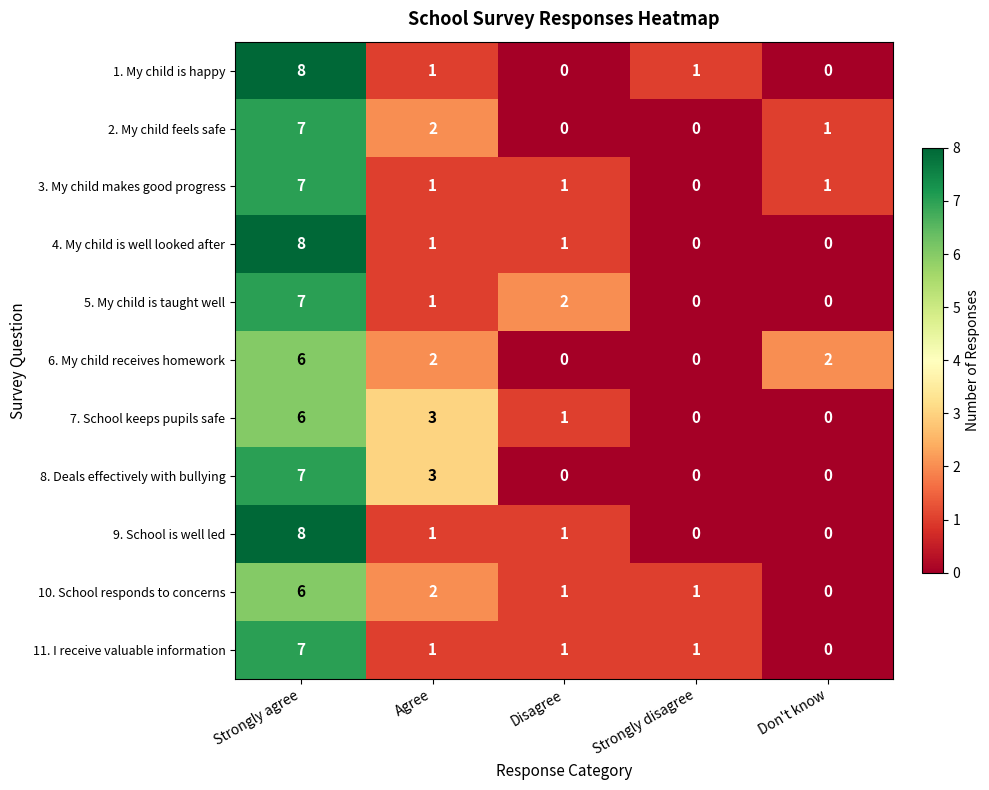

The value of 10. School responds to concerns at Strongly agree is 9. True or false?

False